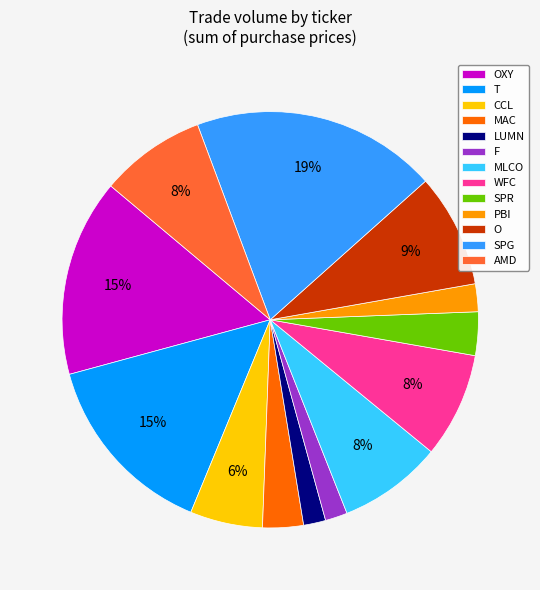

What is the ratio of the value at AMD to the value at O?

0.9